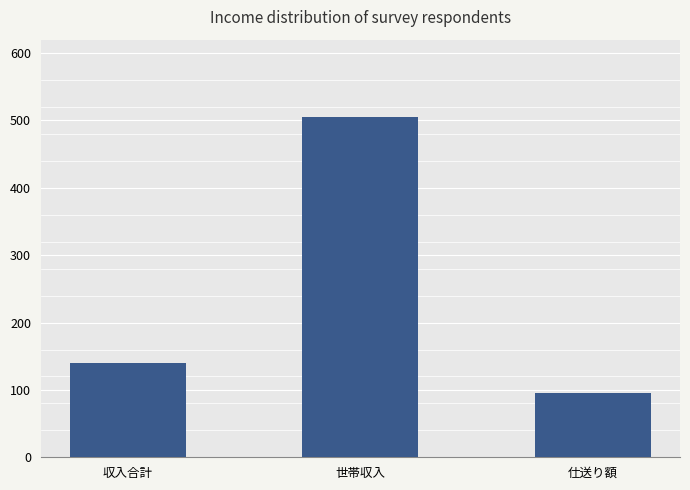

Between 仕送り額 and 世帯収入, which is larger?

世帯収入